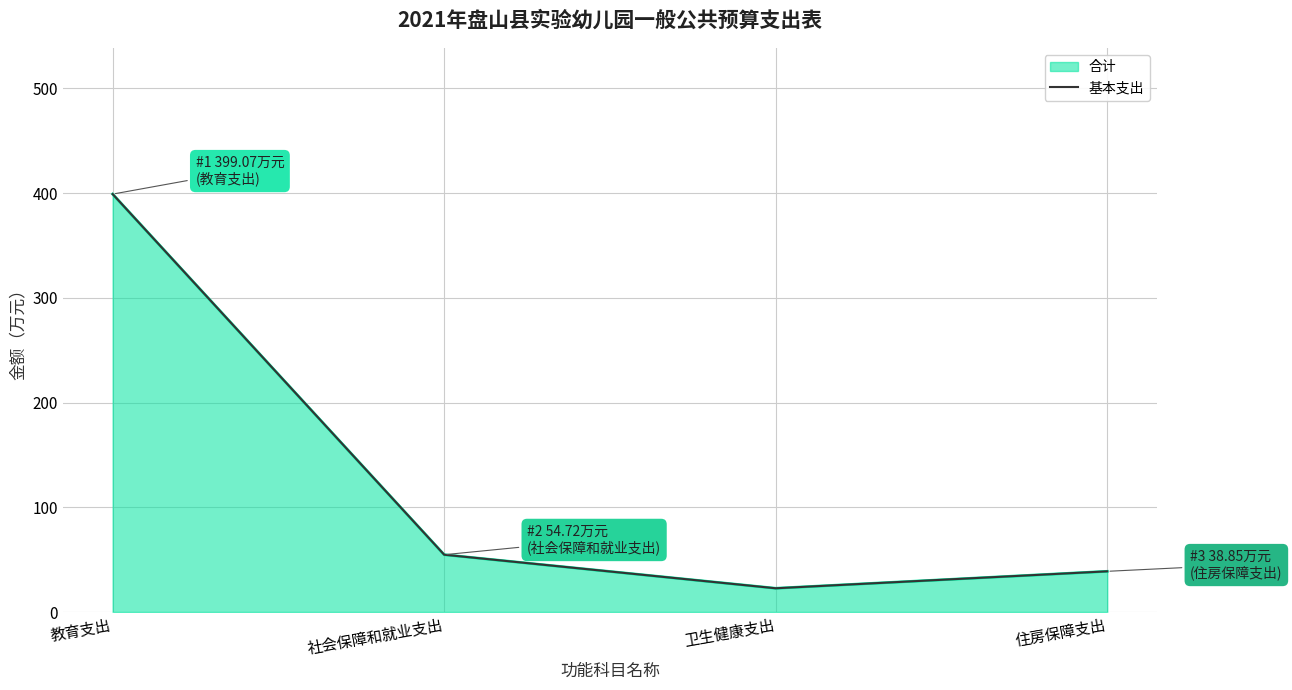

What is the sum of all values?

515.3